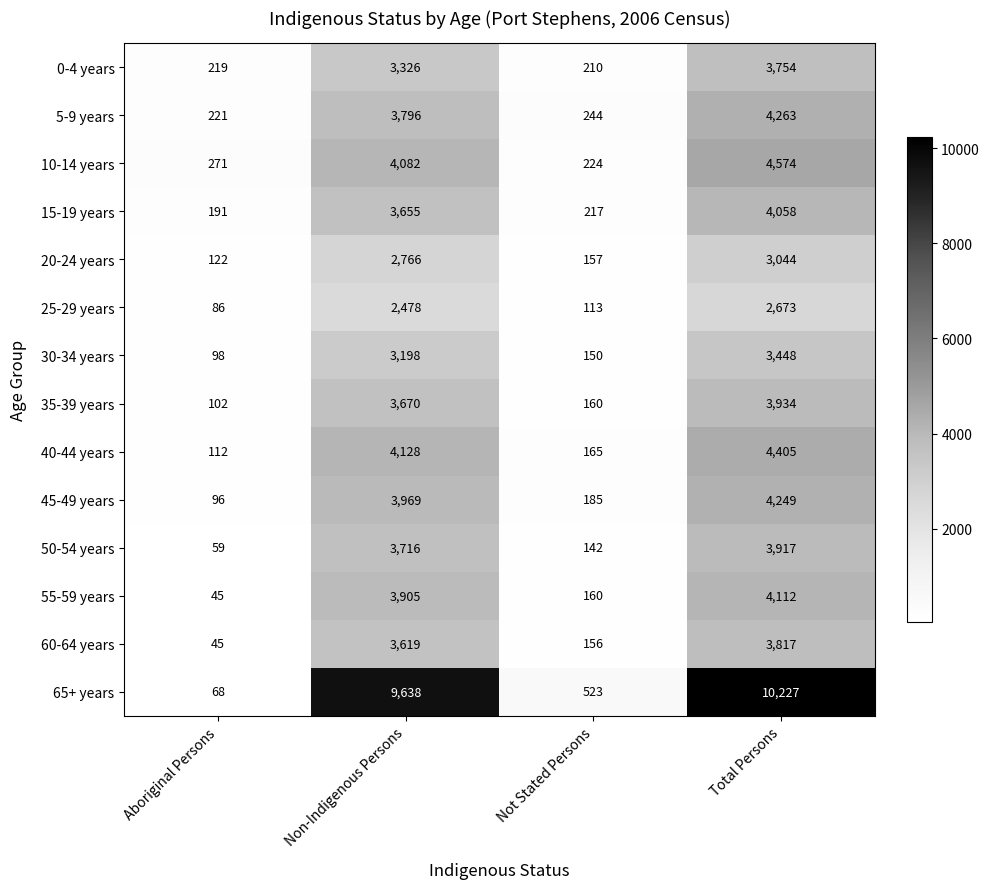

Which category has the highest value in the 60-64 years series?

Total Persons